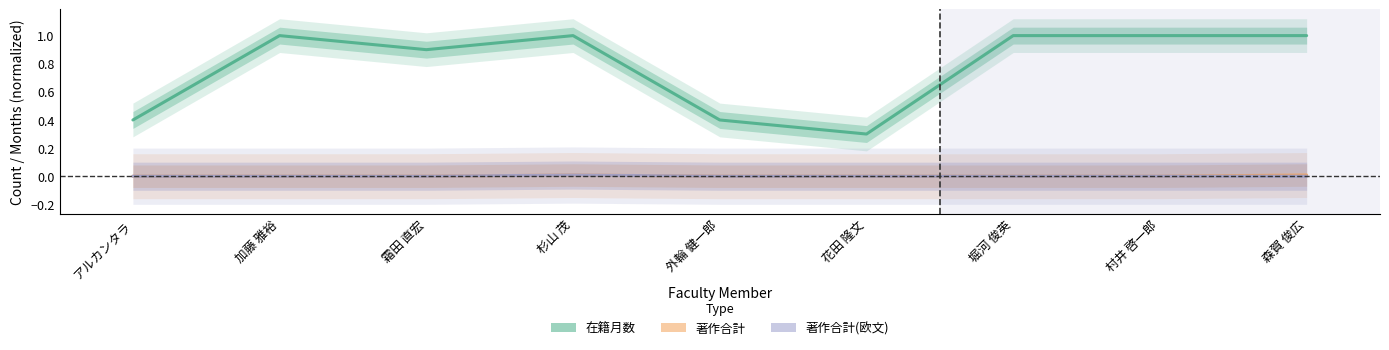

At which category is the sum across all series the highest?

杉山 茂